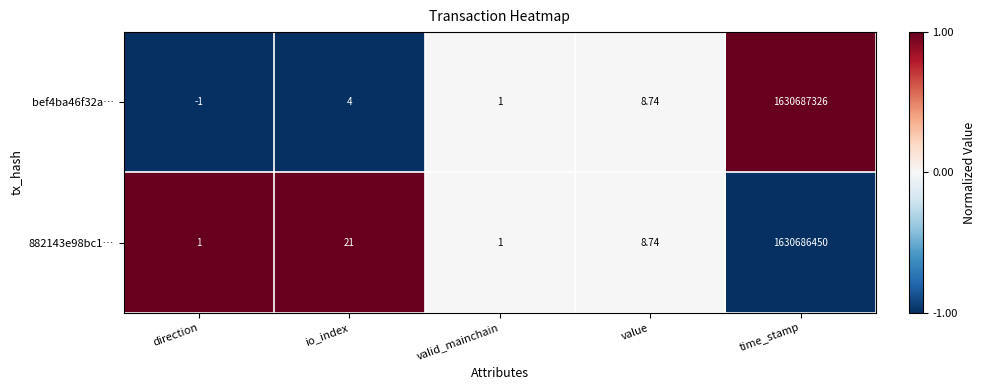

What is the greatest value displayed?

1630687326.0